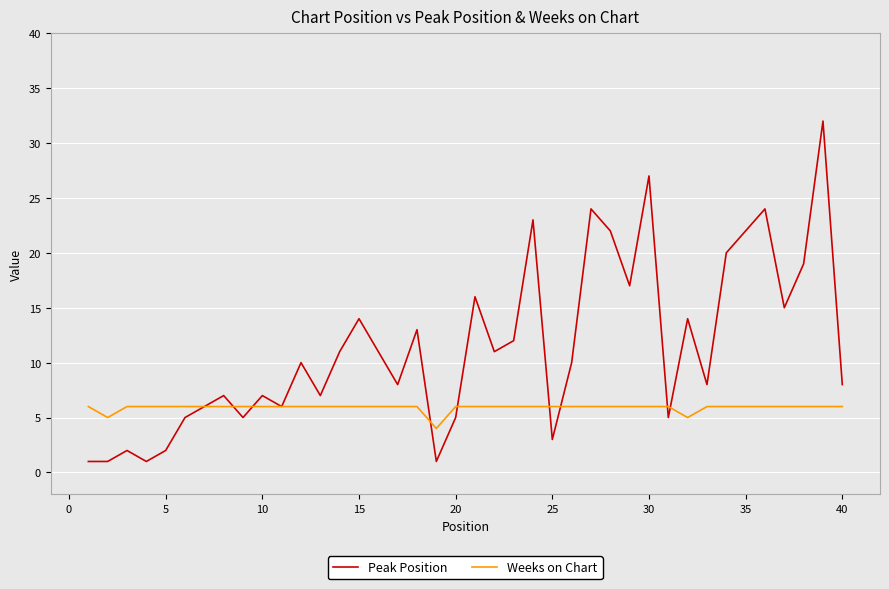

Which series has the widest spread of values?

Peak Position